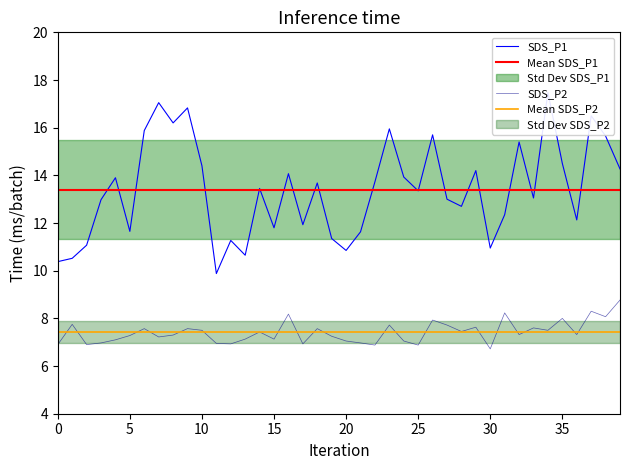

What is the greatest value displayed?

17.5